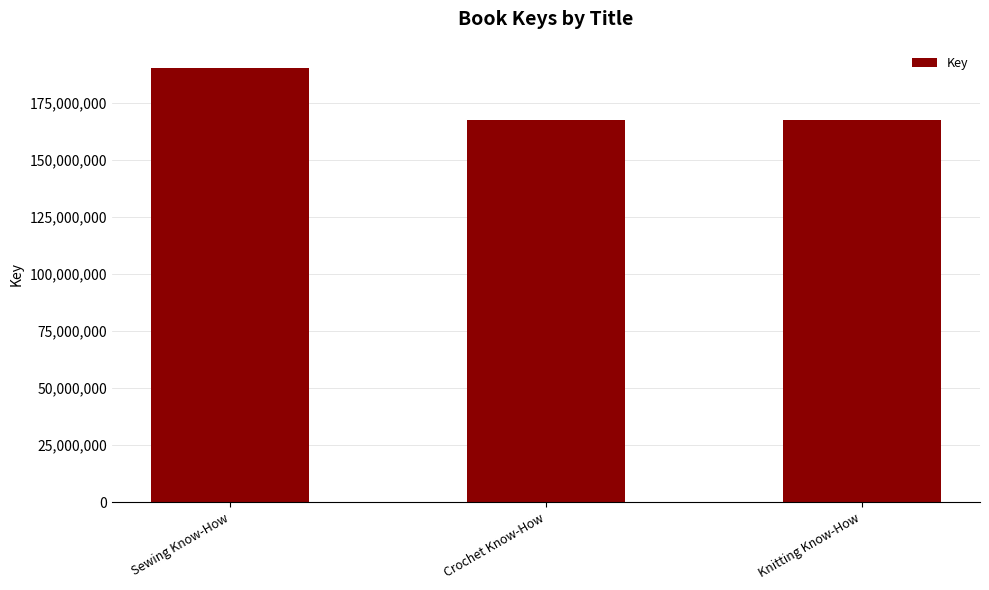

What is the smallest value displayed?

167425405